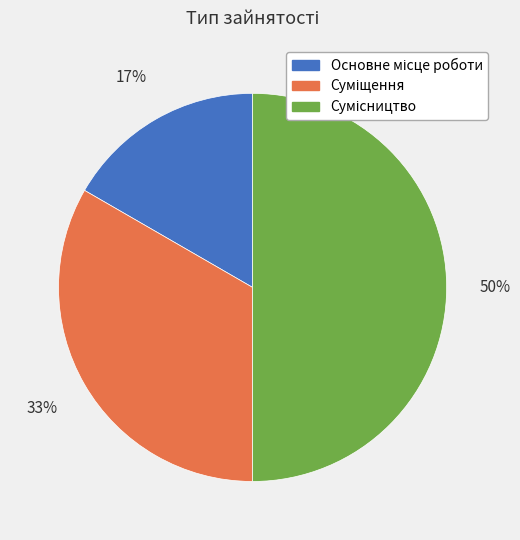

How many segments does this pie chart have?

3